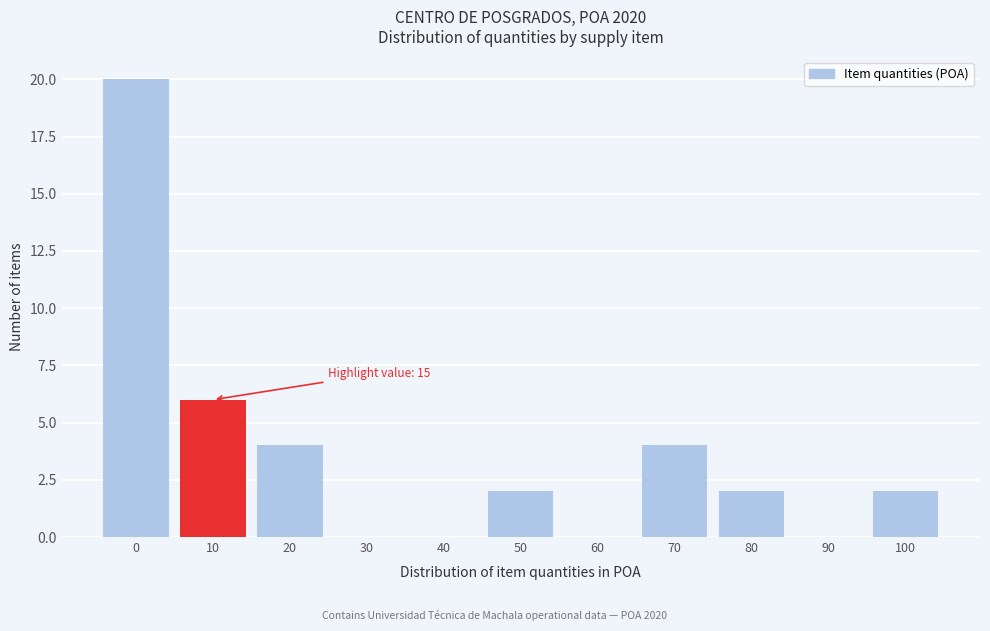

Reading left to right, transcribe all the data shown in this chart.

0=20	10=6	20=4	30=0	40=0	50=2	60=0	70=4	80=2	90=0	100=2